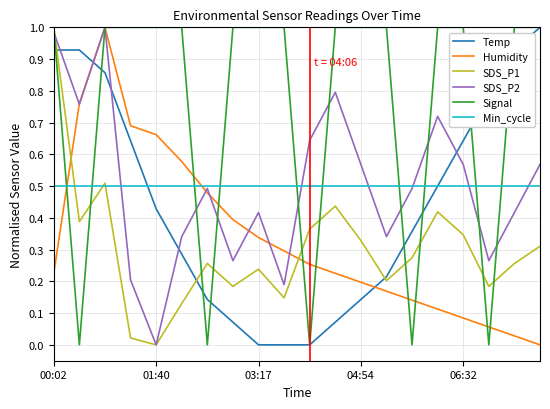

How many intersections are there between Min_cycle and Humidity?

2